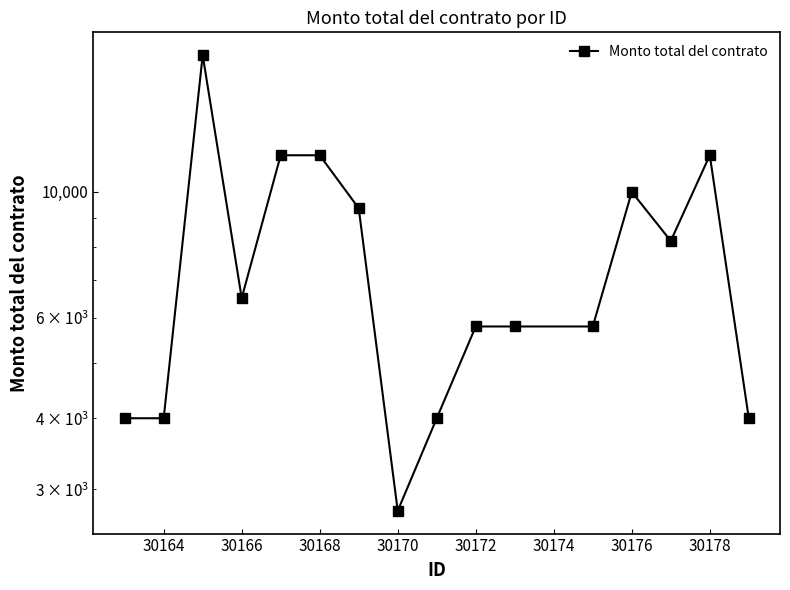

True or false: there are more than 2 points higher than both neighbors.

True